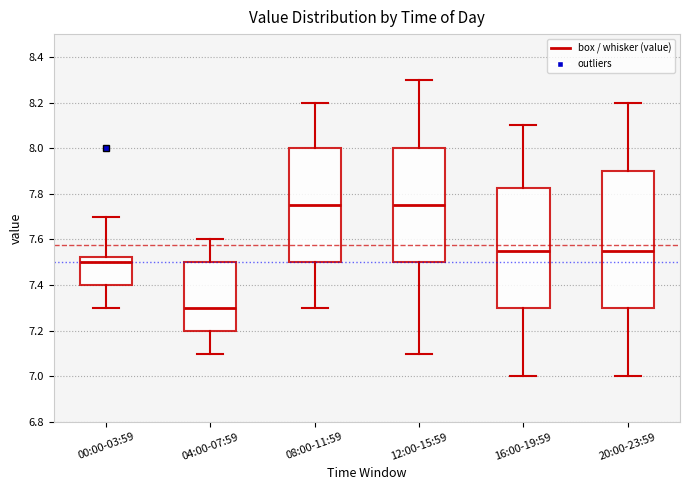

Where does the lower whisker of the box for 00:00-03:59 end on the y-axis? The values are not printed on the chart, so give them approximately, as read against the axis.

7.30